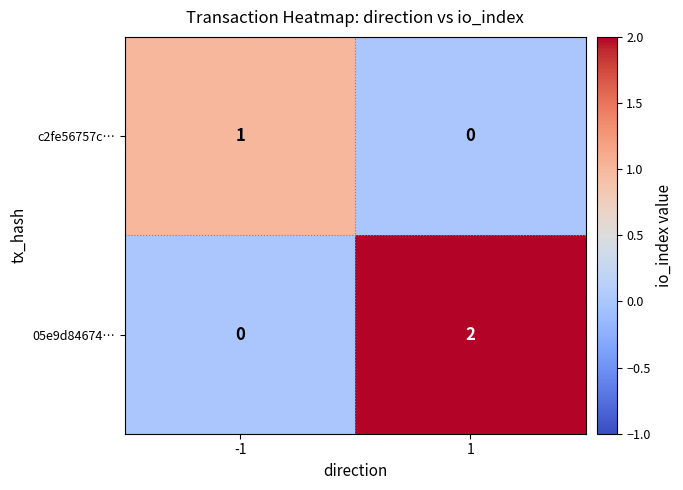

Is it true that c2fe56757c… equals 2 at -1?

False